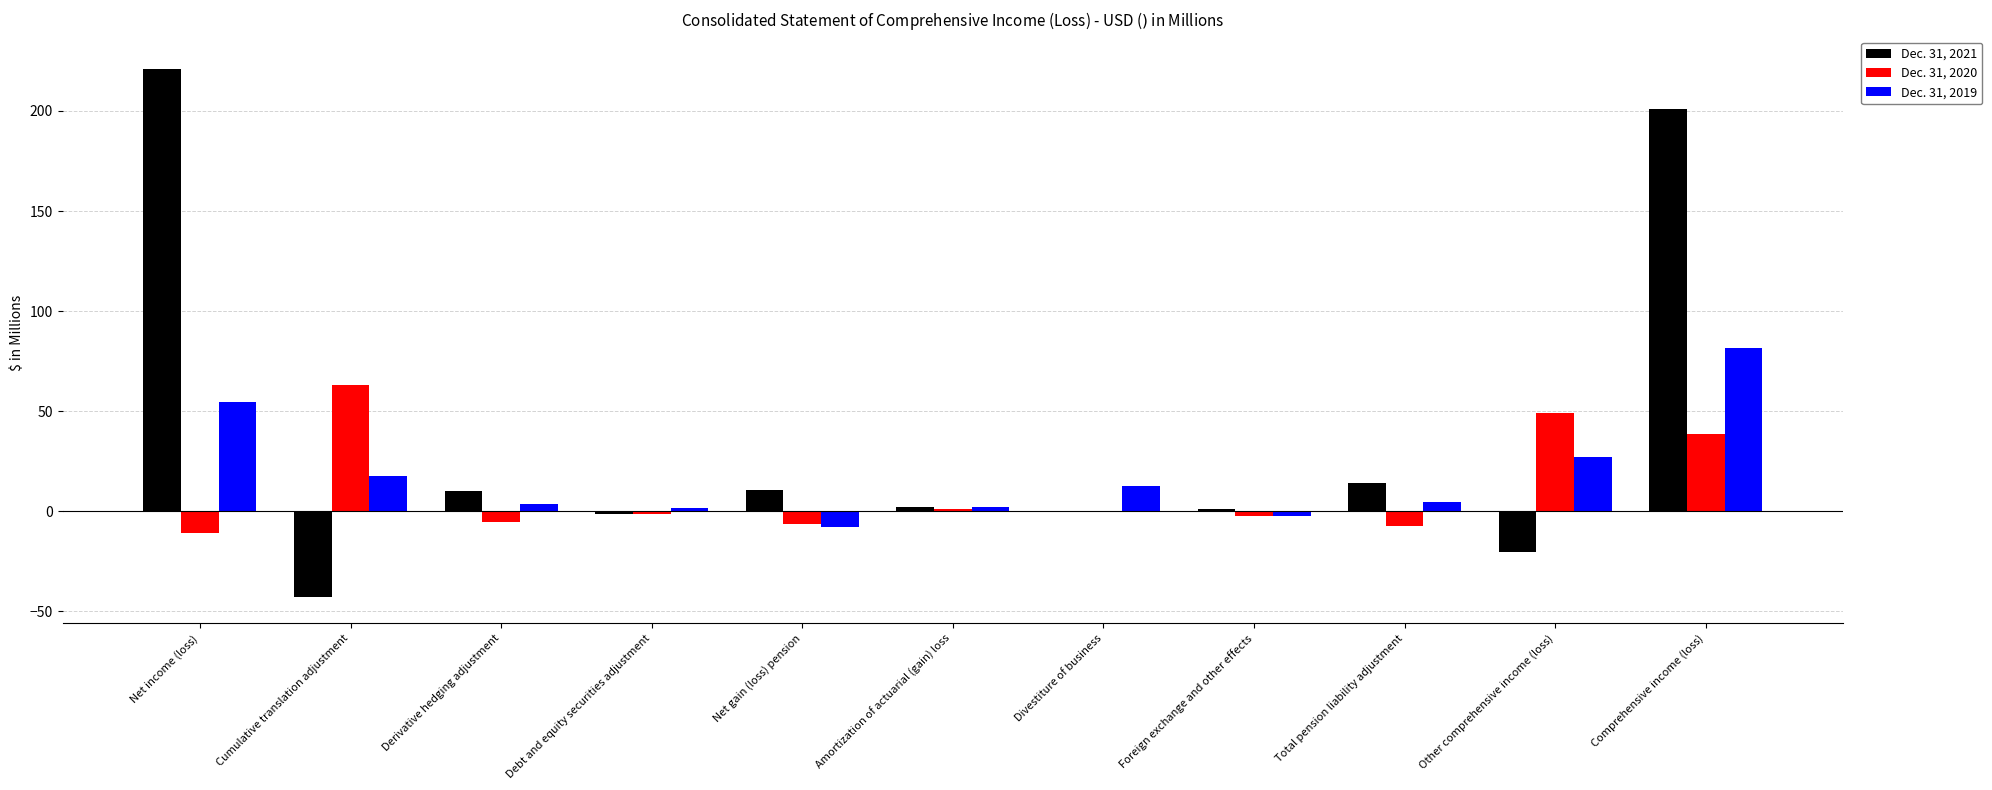

The Dec. 31, 2019 series shows 12.6 at Divestiture of business. True or false?

True